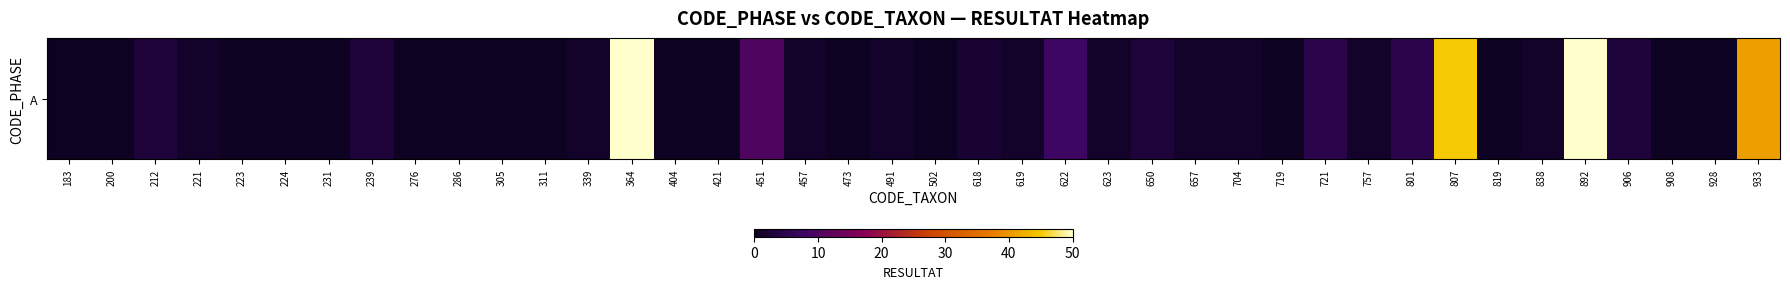

Reading right to left, list all the values displayed in this chart.

41	0	0	3	50	1	0	45	5	1	5	0	1	1	3	1	8	1	2	0	1	0	1	10	0	0	50	1	0	0	0	0	3	0	0	0	1	3	0	0